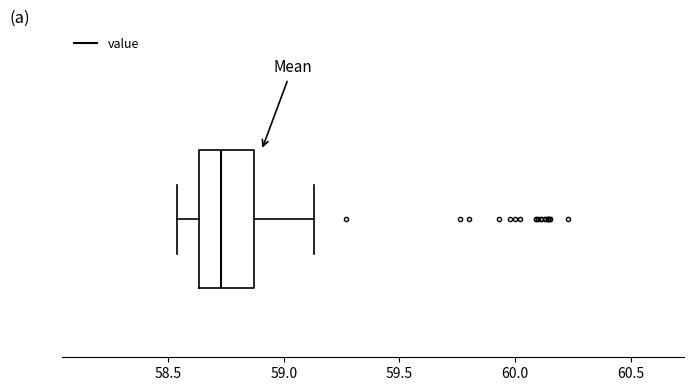

Where does the left whisker of the box end on the x-axis? The values are not printed on the chart, so give them approximately, as read against the axis.

58.55